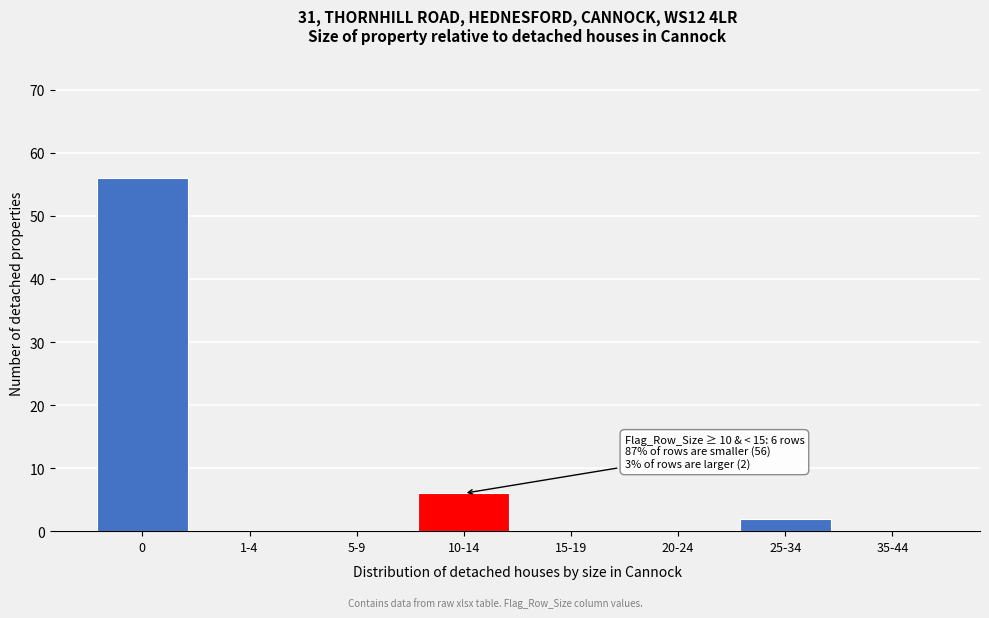

Reading left to right, what are all the values shown in this chart?

0=56	1-4=0	5-9=0	10-14=6	15-19=0	20-24=0	25-34=2	35-44=0